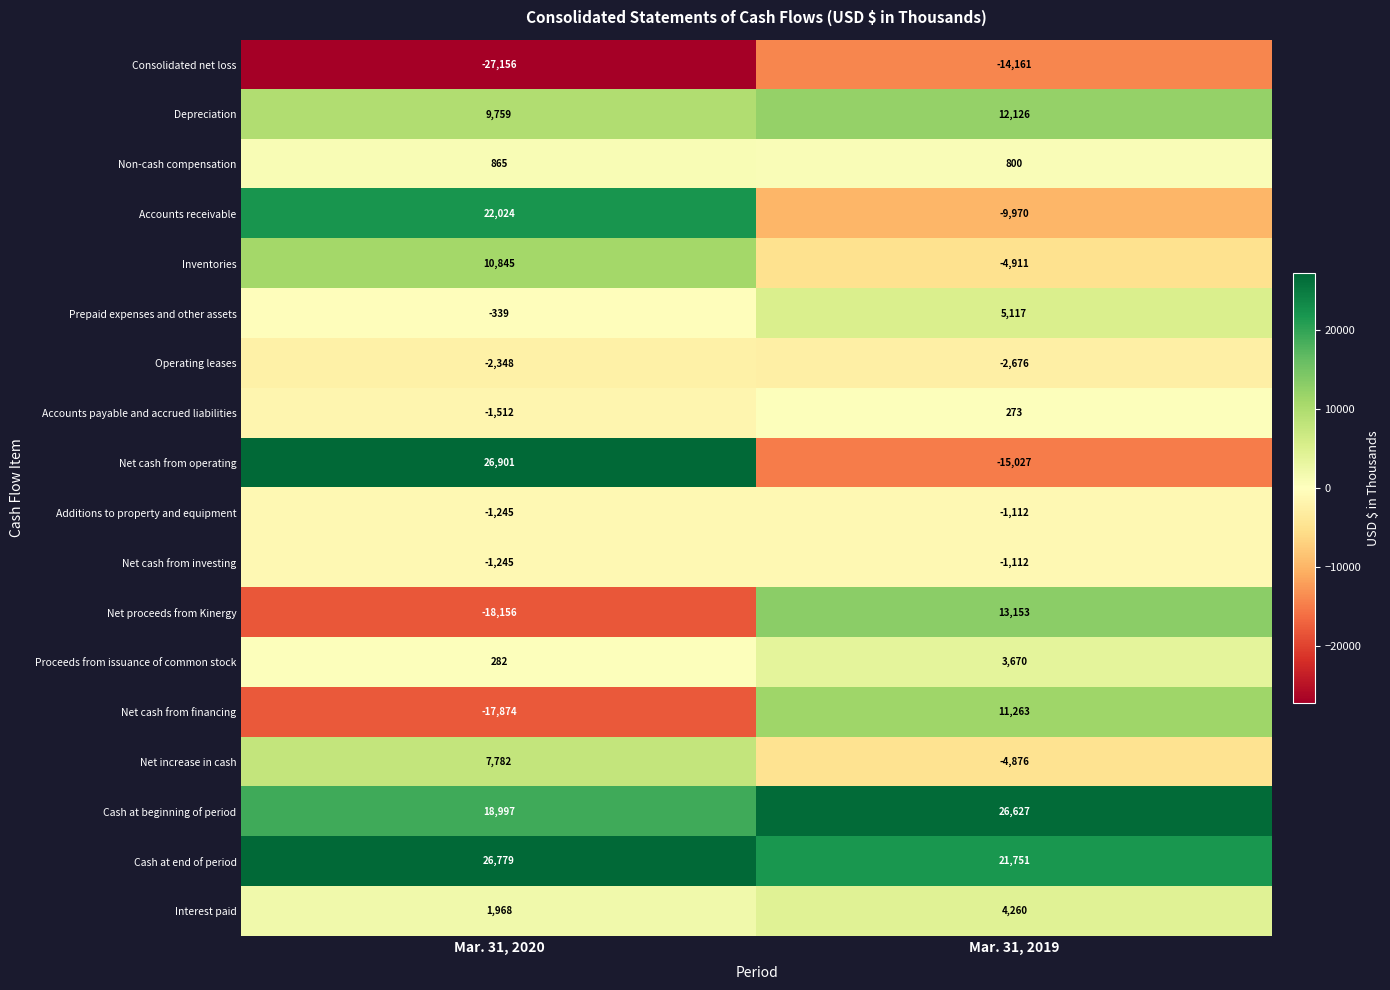

At which label is Net proceeds from Kinergy closest to -2501?

Mar. 31, 2019